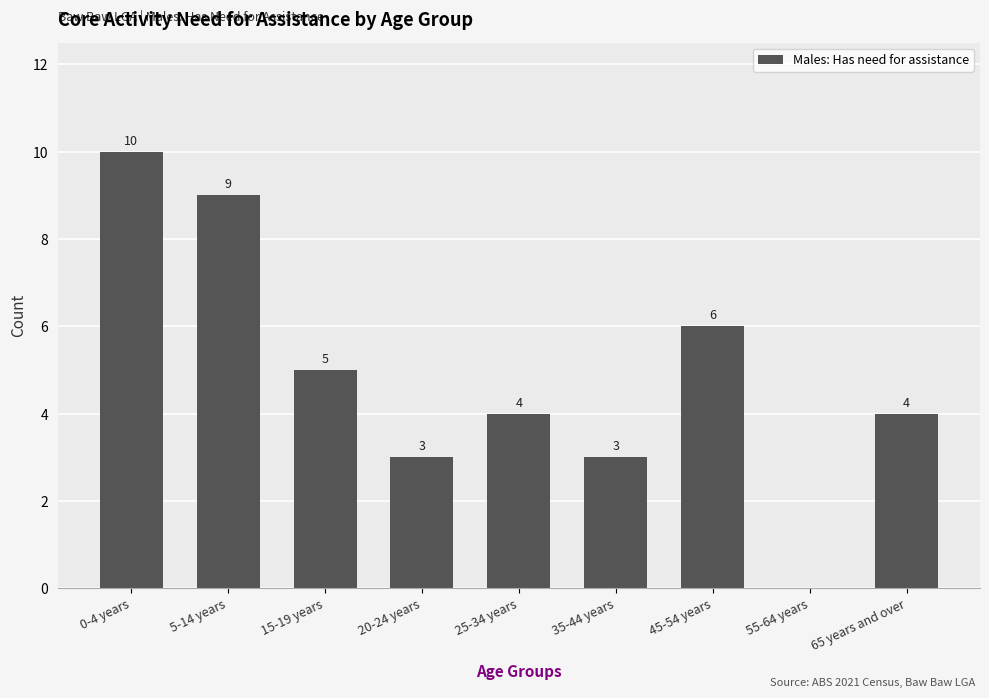

How many distinct data groups are displayed?

1